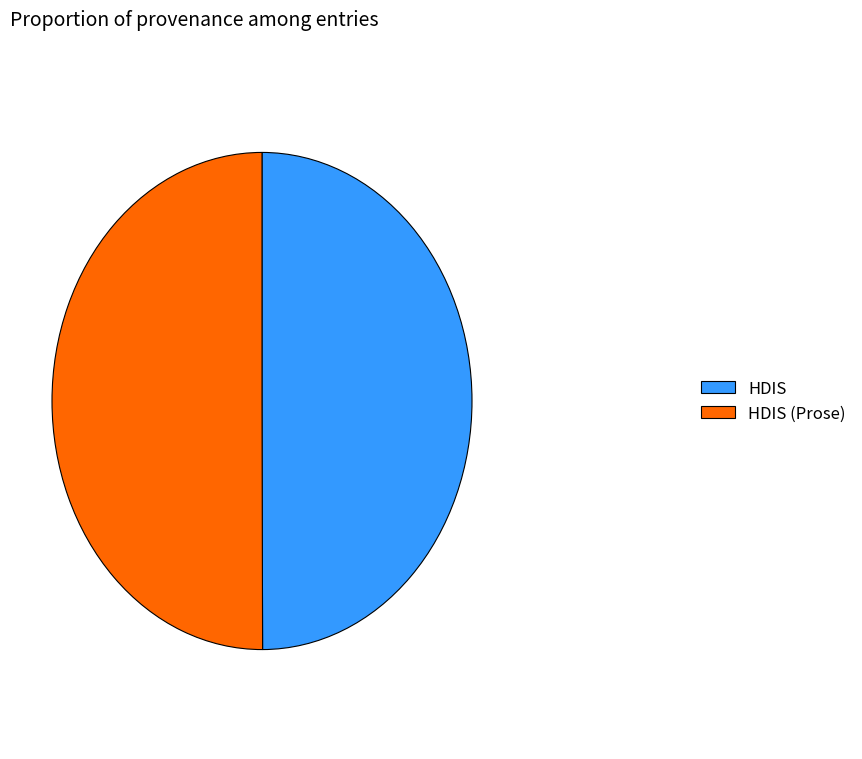

True or false: HDIS accounts for 50% of the total.

True